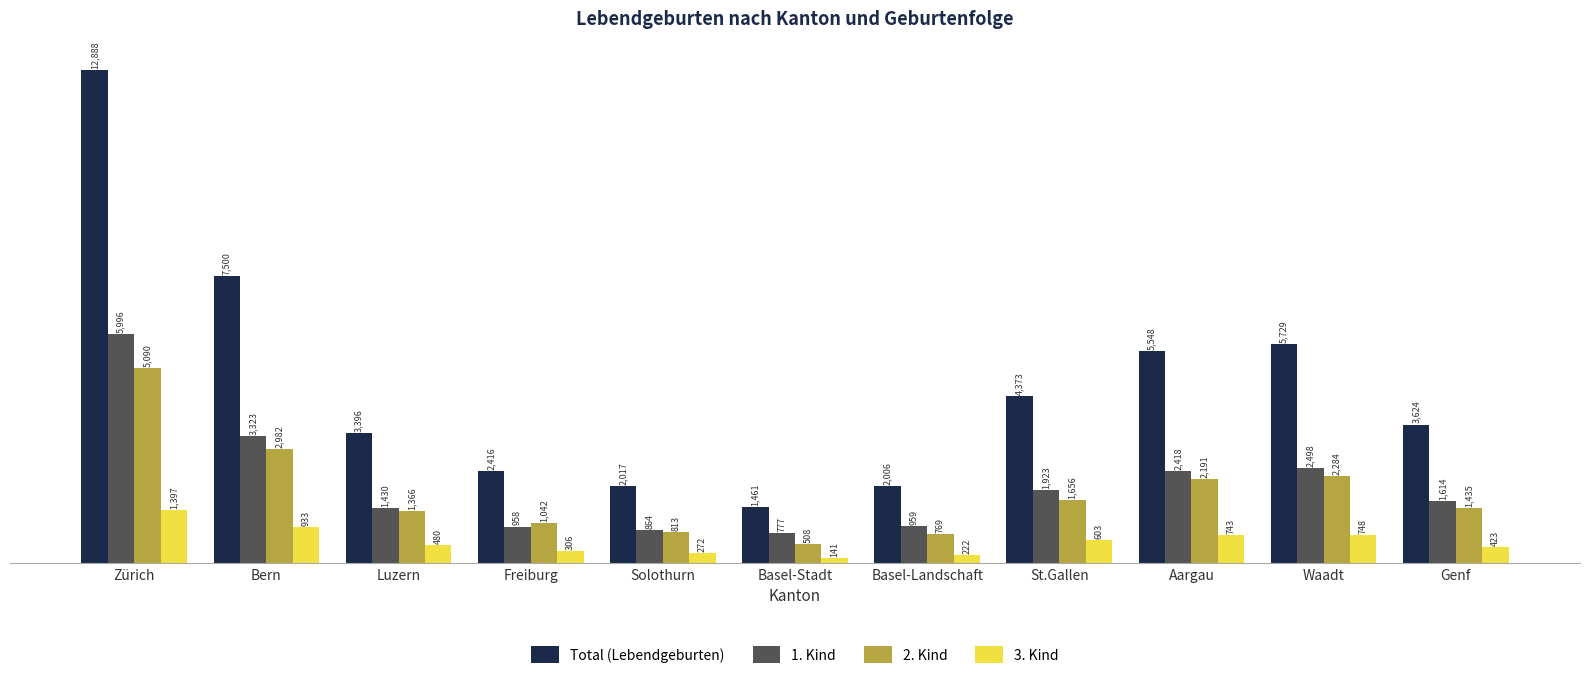

What is the difference between the maximum and minimum values in the 1. Kind series?

5219